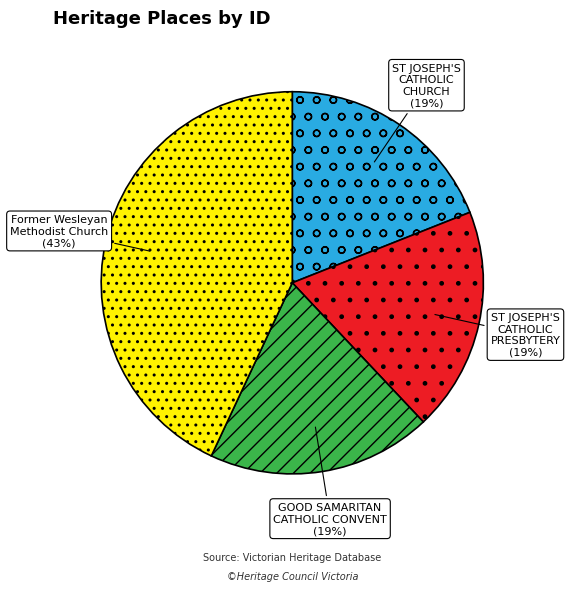

Is the sum of Former Wesleyan Methodist Church and ST JOSEPH'S CATHOLIC CHURCH greater than half?

Yes